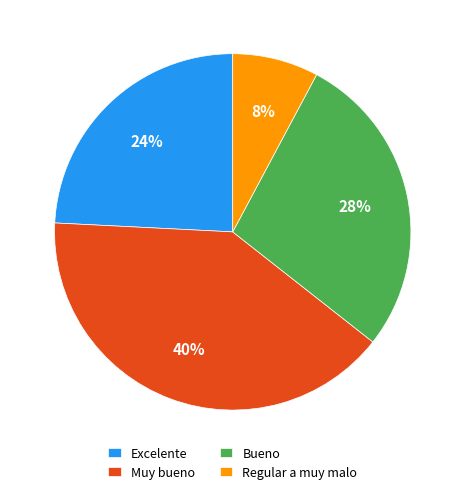

Which category has the smallest portion of the pie?

Regular a muy malo